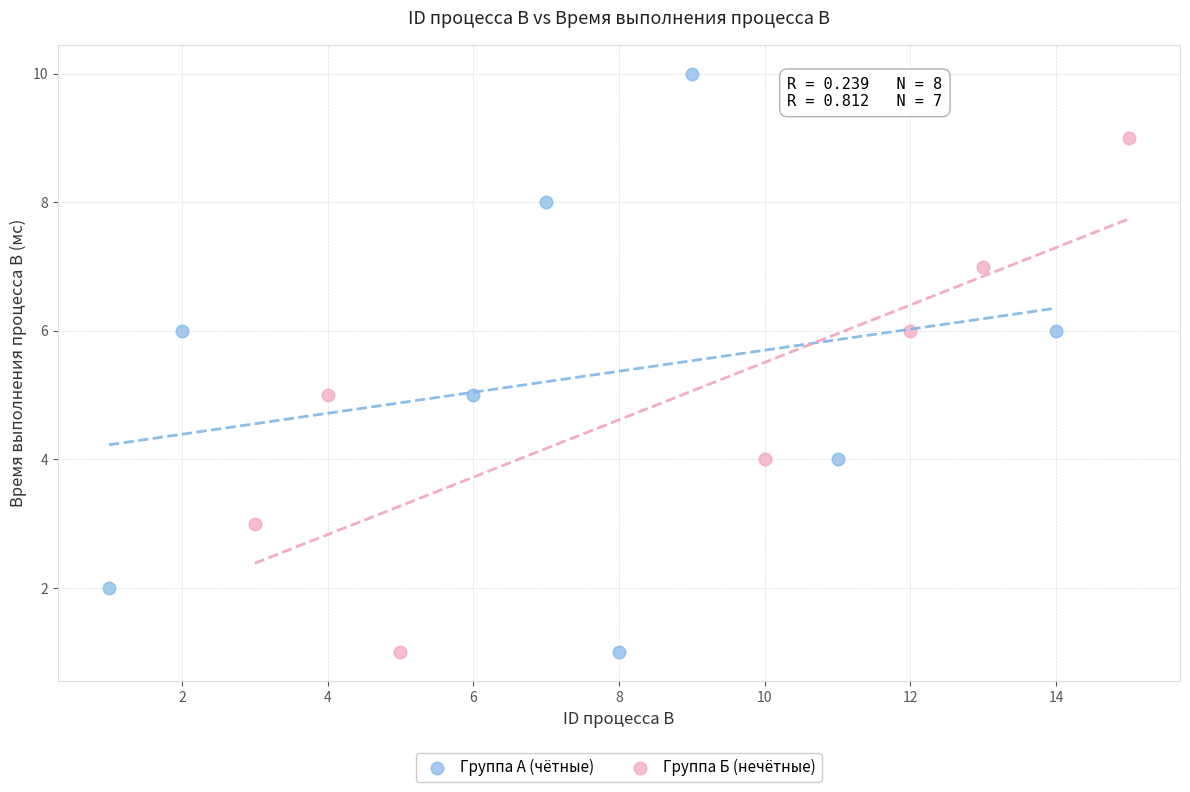

Which series contains the highest Y value?

Группа А (чётные)